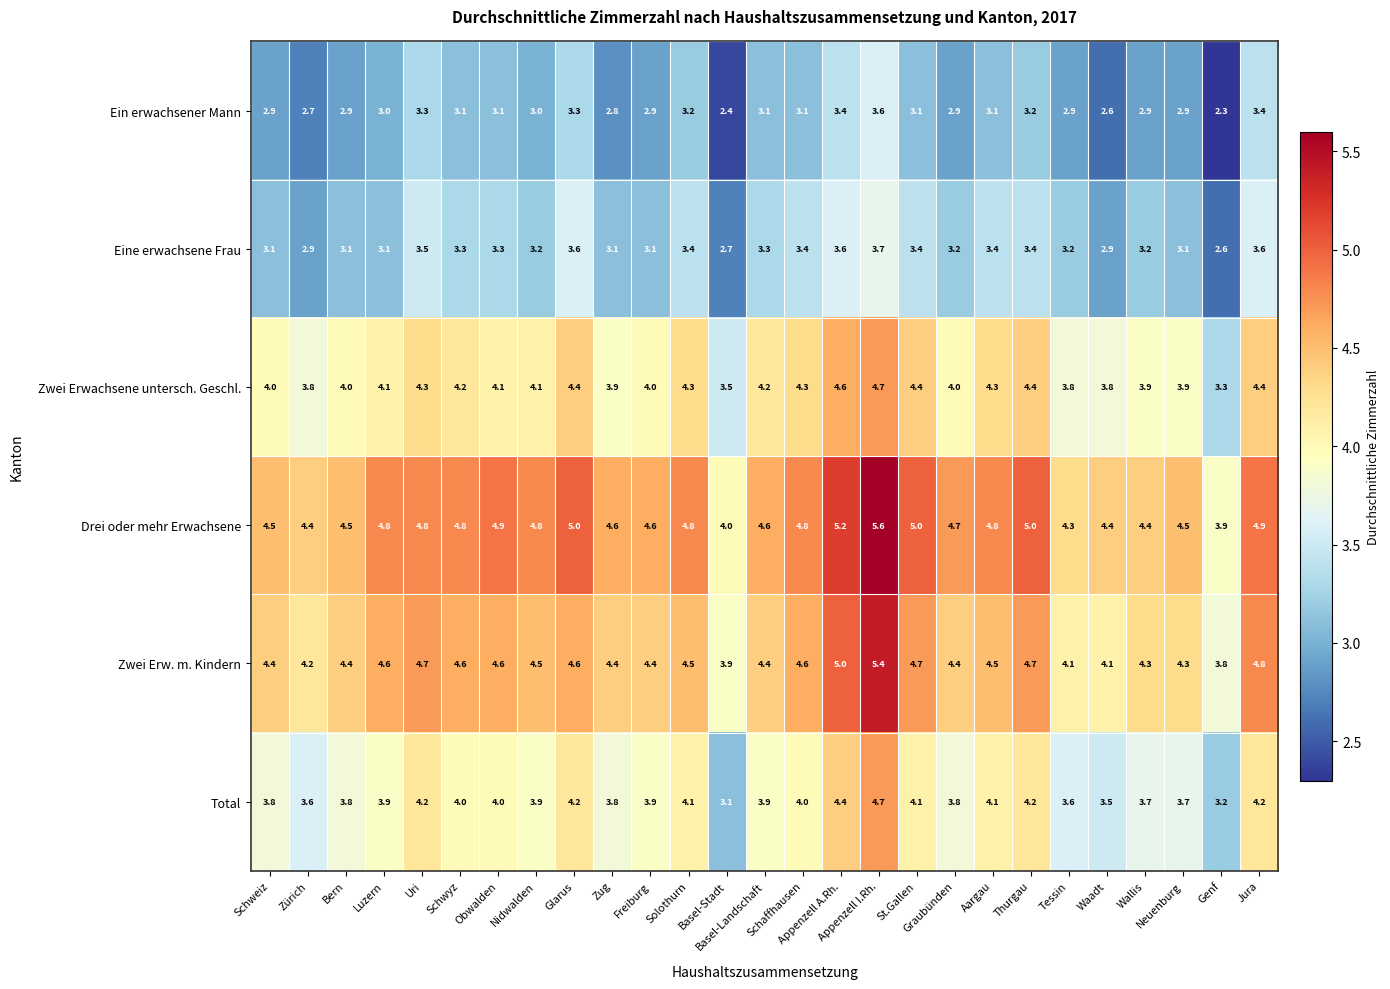

What is the total value across all series at Neuenburg?

22.4